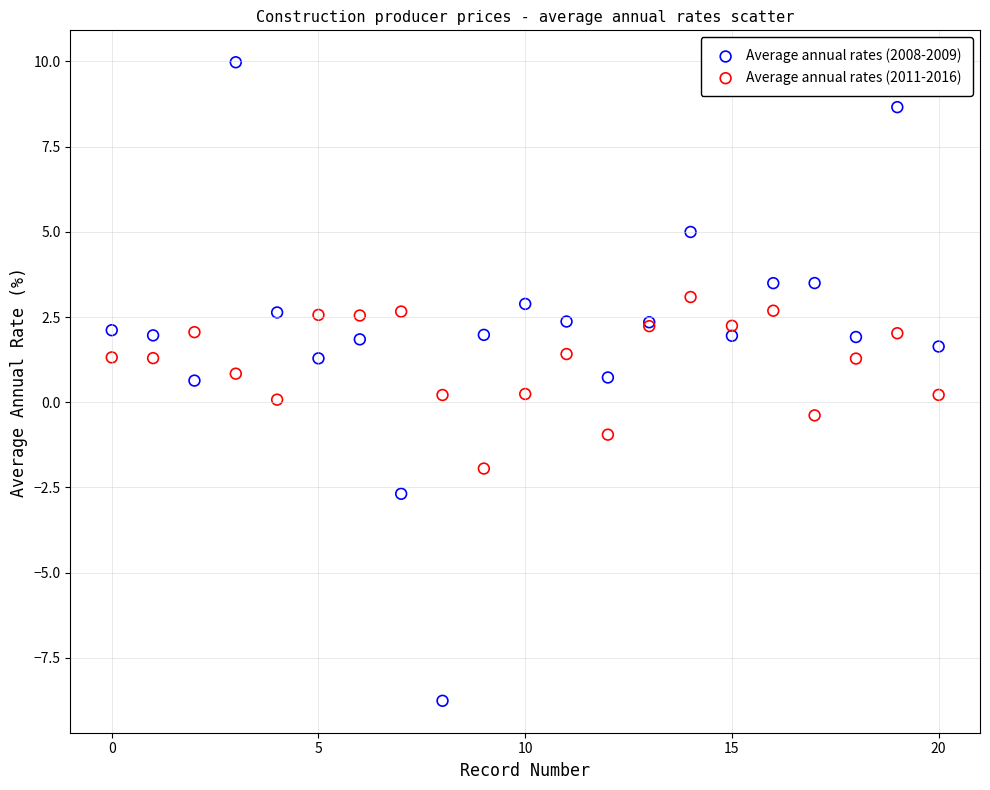

Which series has the widest spread of Y values?

Average annual rates (2008-2009)